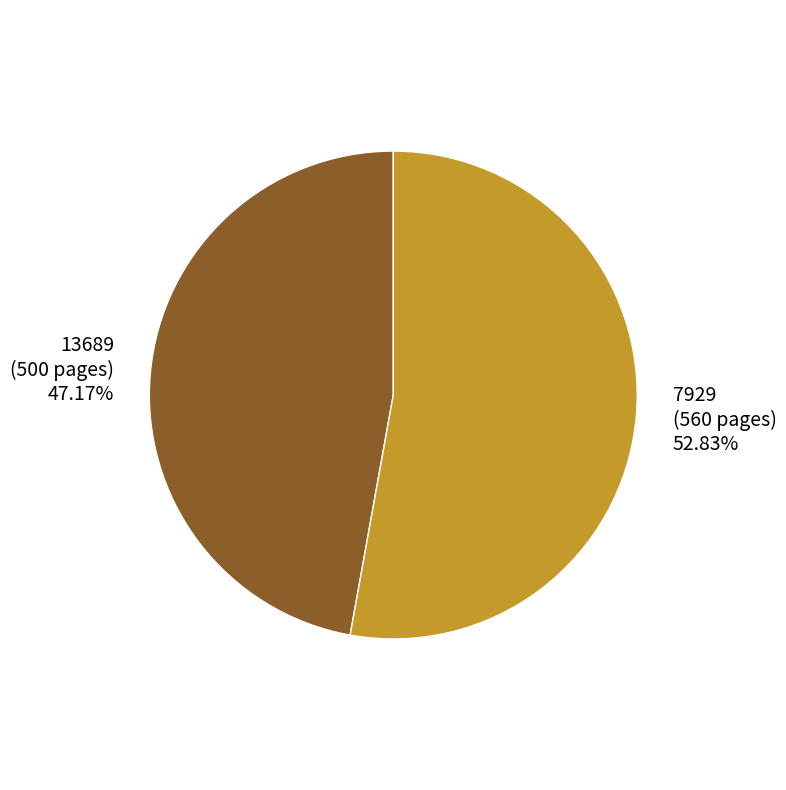

To the nearest percent, what portion does 13689 represent?

47%